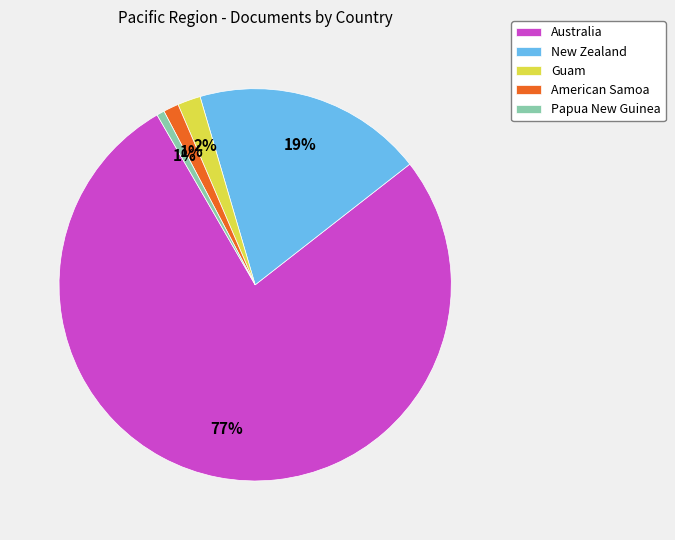

Is New Zealand the majority of the pie?

No